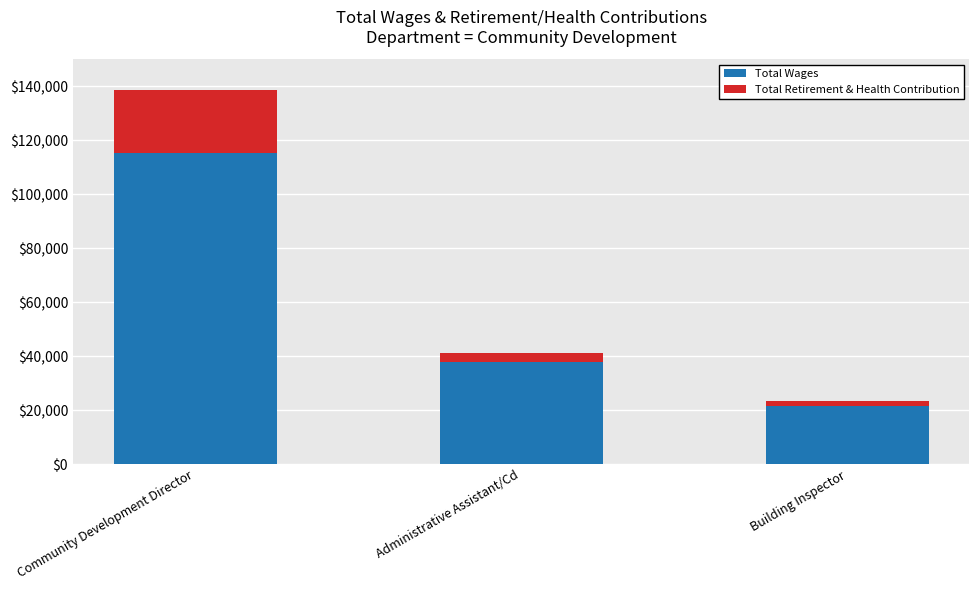

List the labels in order of Total Wages value, smallest first.

Building Inspector, Administrative Assistant/Cd, Community Development Director